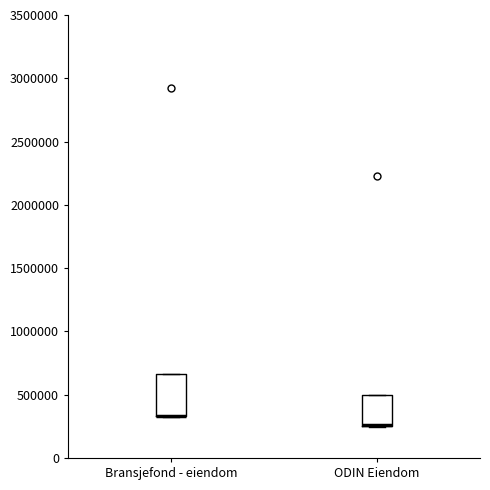

Which box is the tallest, from its lower edge to its upper edge?

Bransjefond - eiendom